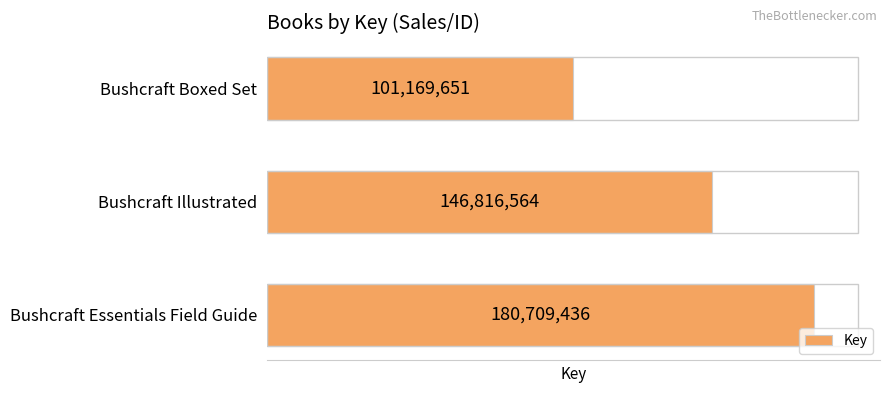

Reading bottom to top, transcribe all the data shown in this chart.

180709436	146816564	101169651